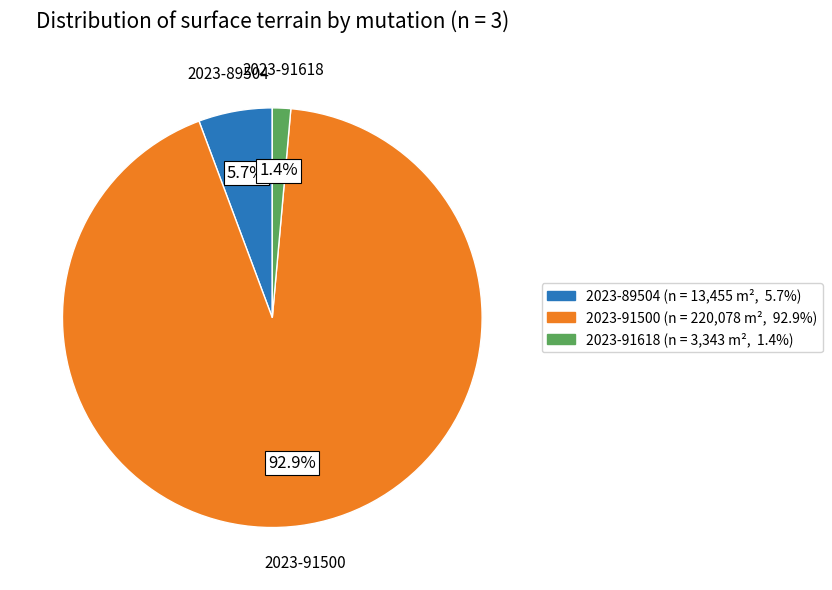

Is there a majority slice in this chart?

Yes